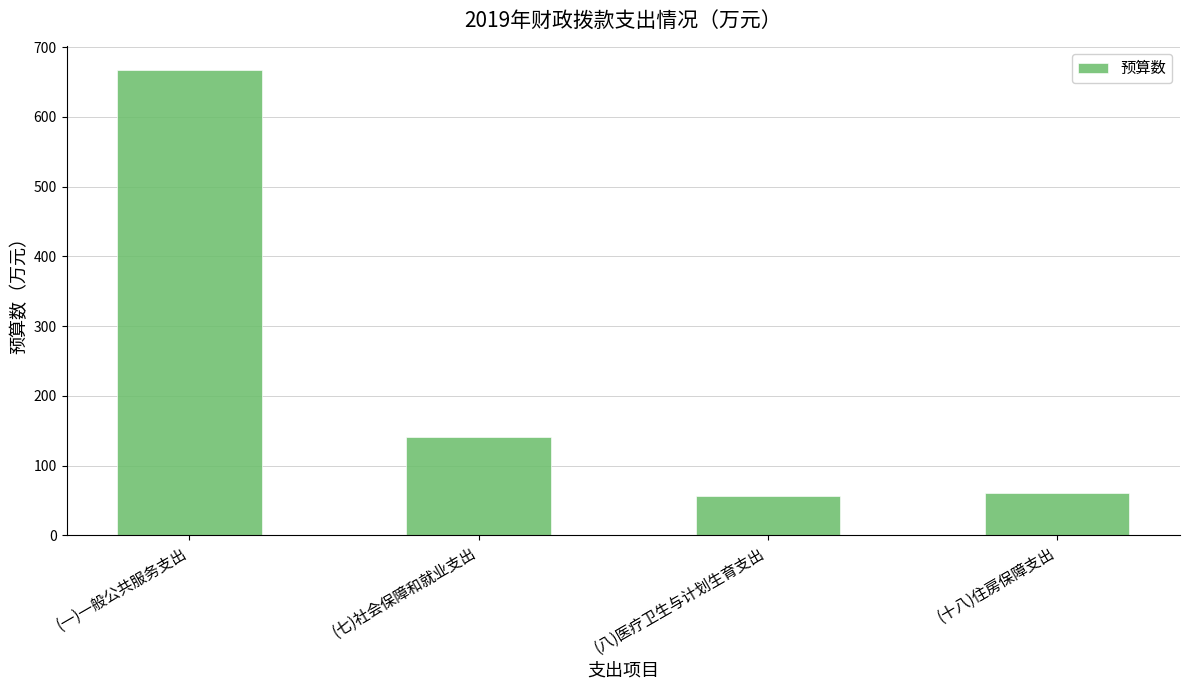

What is the label of the 2nd bar from the right?

(八)医疗卫生与计划生育支出